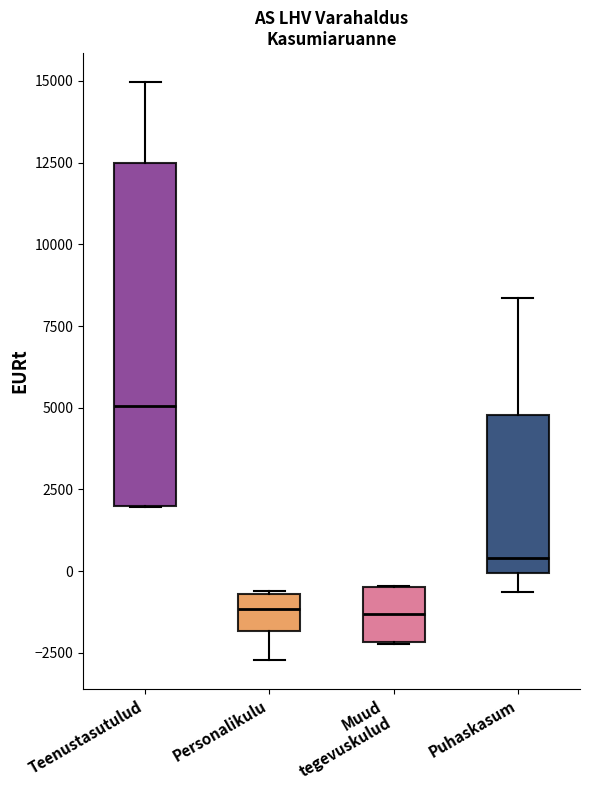

Where does the upper whisker of the box for Puhaskasum end on the y-axis? The values are not printed on the chart, so give them approximately, as read against the axis.

8500